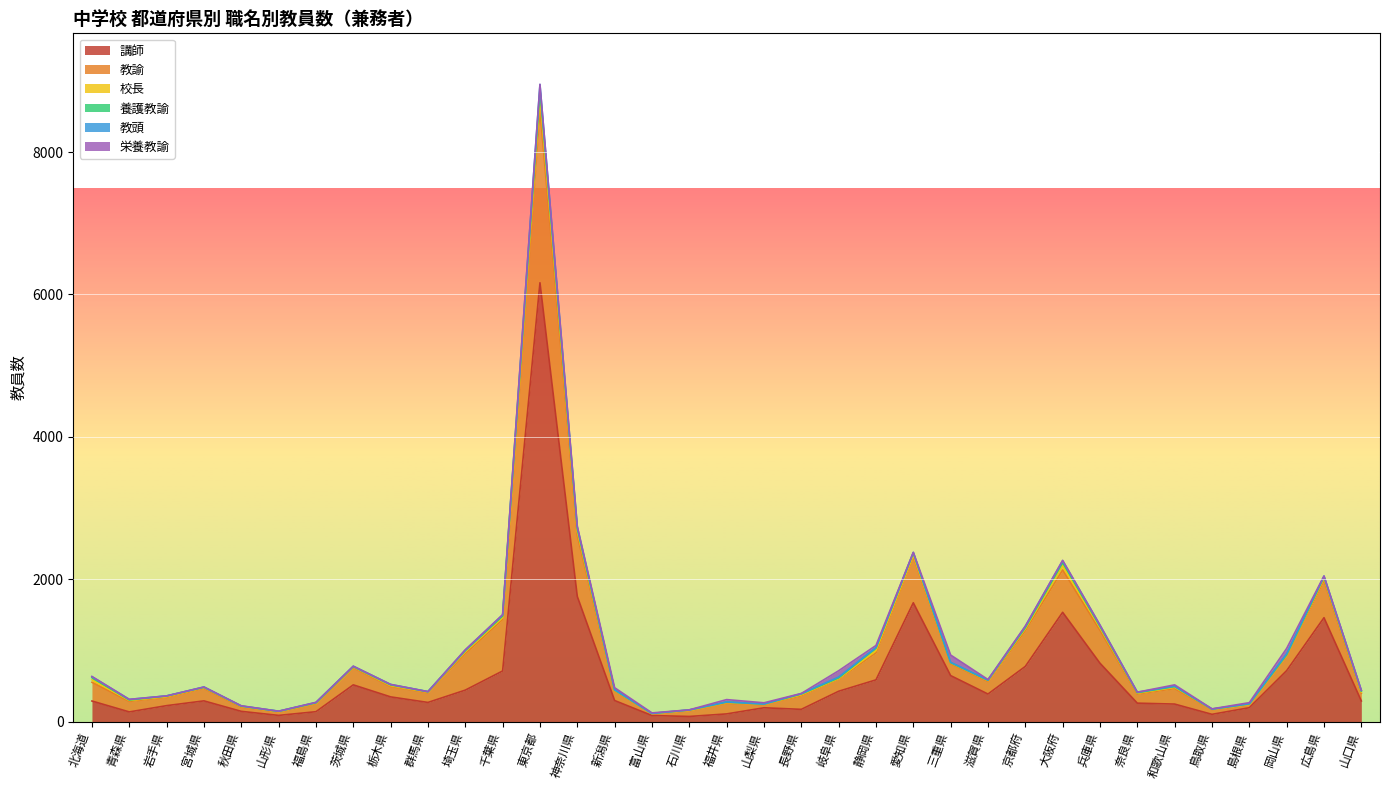

The value of 教諭 at 新潟県 is 135. True or false?

True